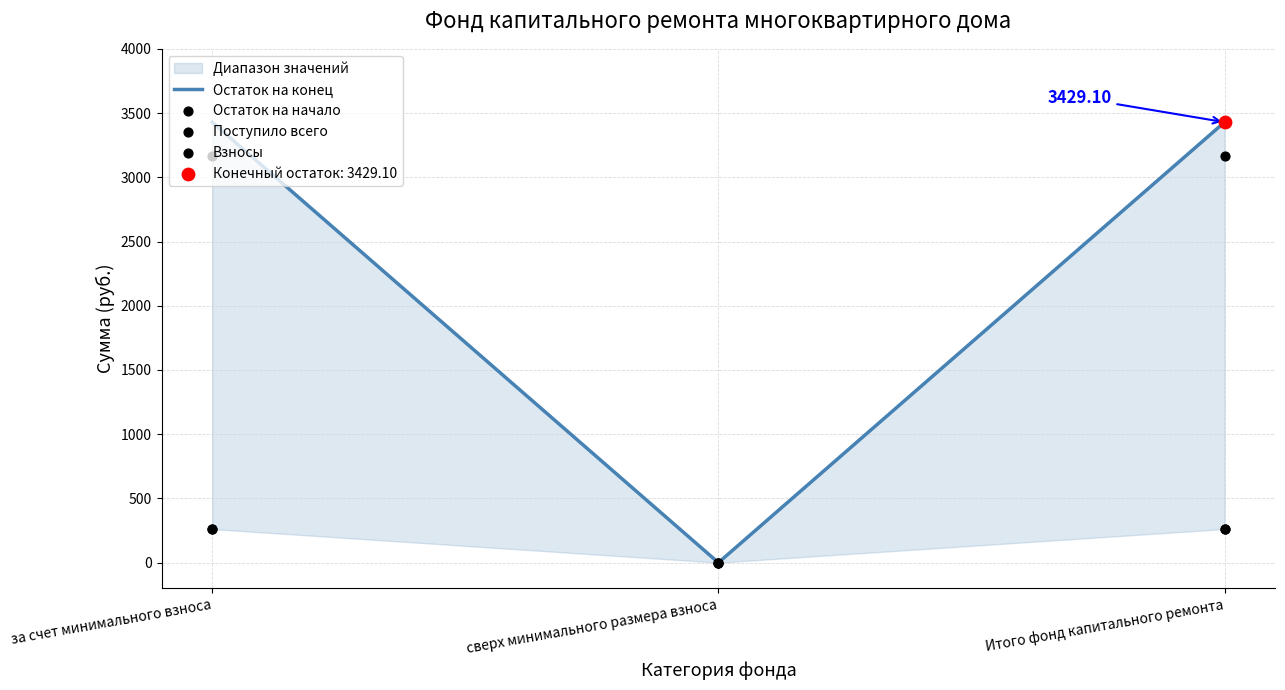

At how many categories does at least one series exceed 1715?

2